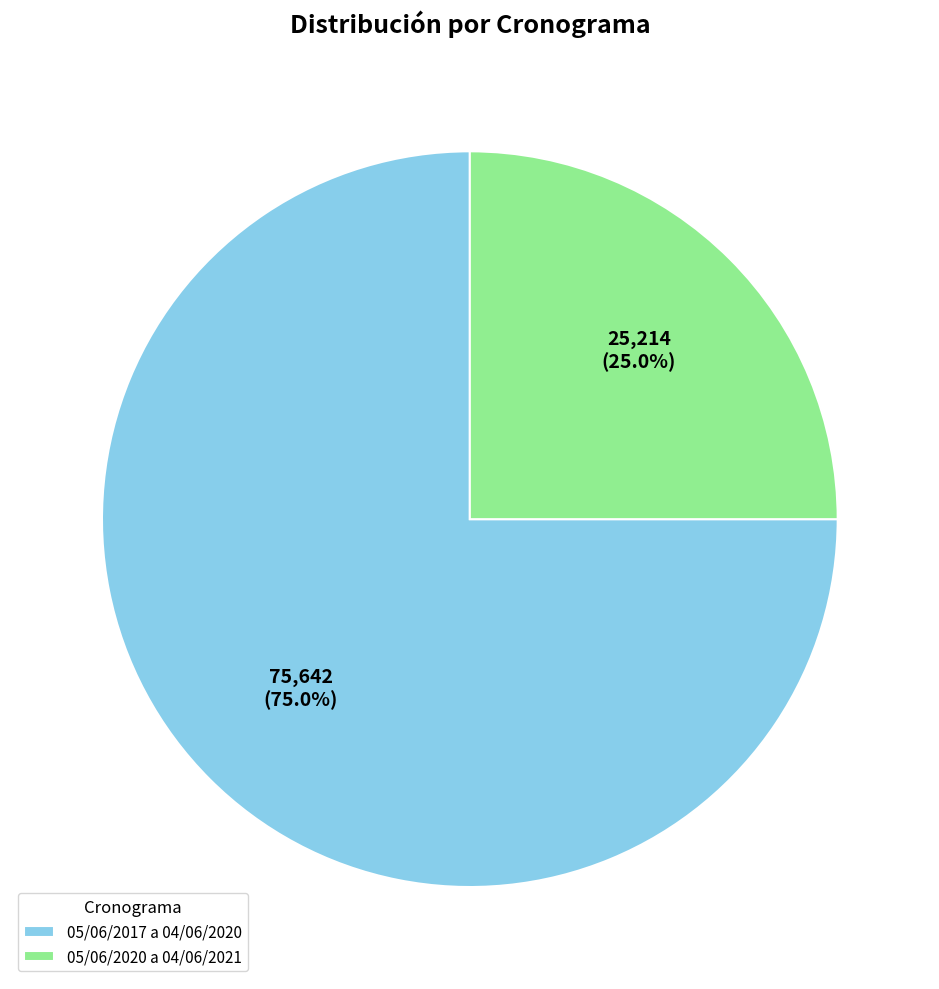

Does 05/06/2020 a 04/06/2021 represent more than half of the total?

No